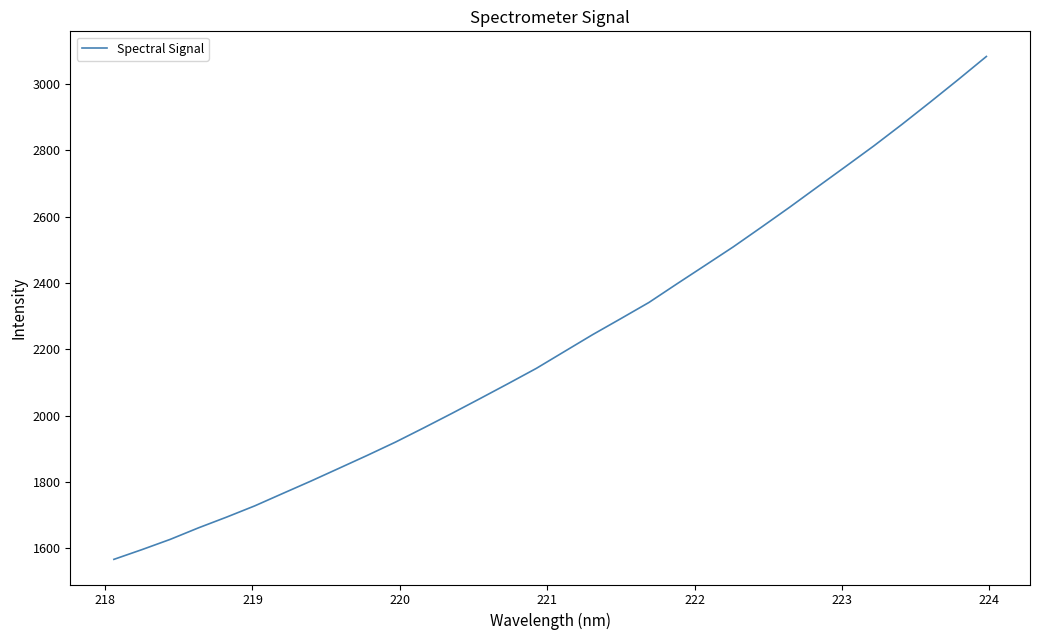

What is the smallest value displayed?

1566.5